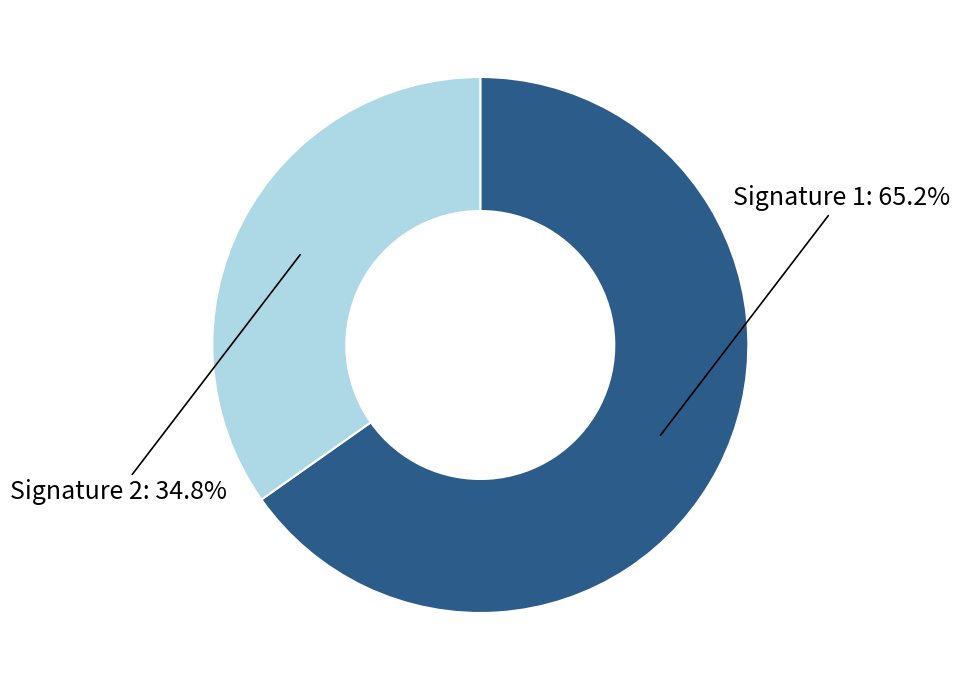

To the nearest percent, what is the average slice percentage?

50%